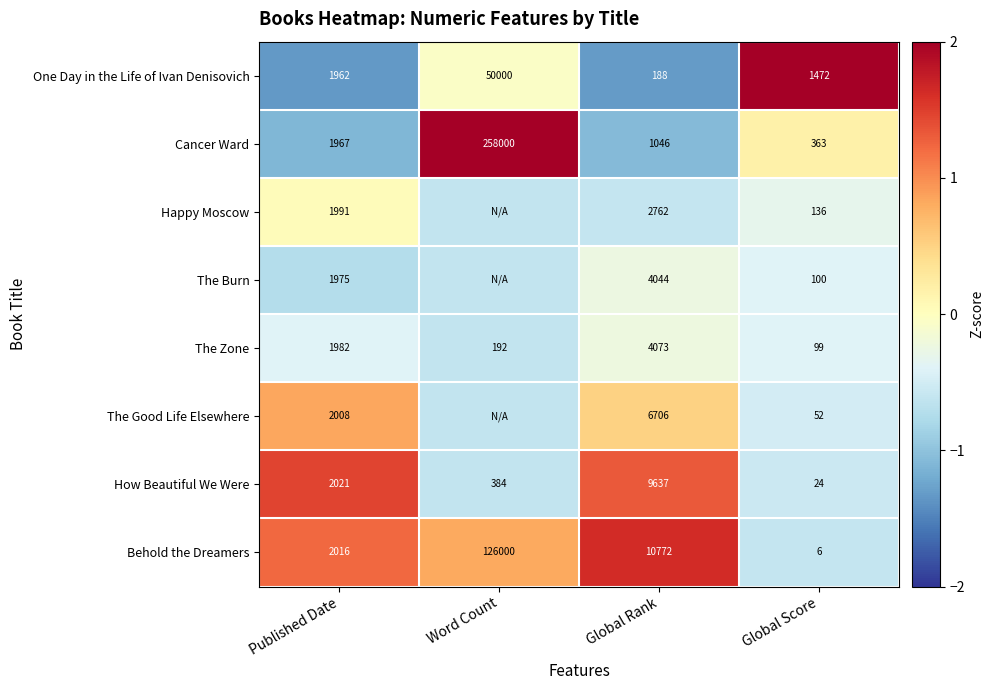

True or false: Behold the Dreamers has a value of 0.7 at Published Date.

False